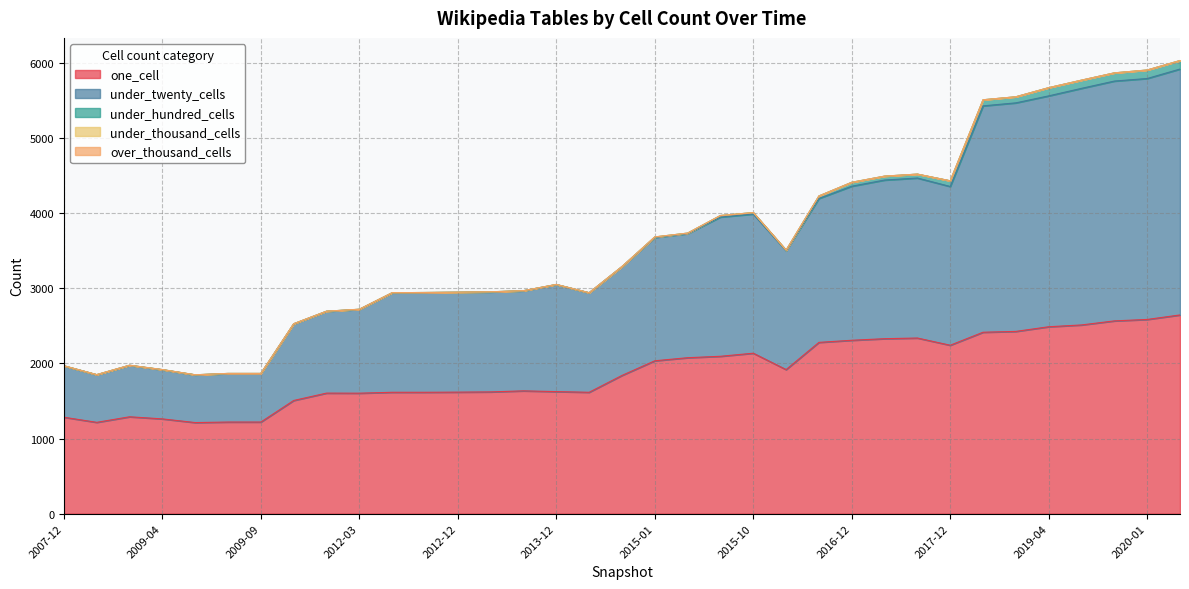

Which series has the largest range (max minus min)?

under_twenty_cells